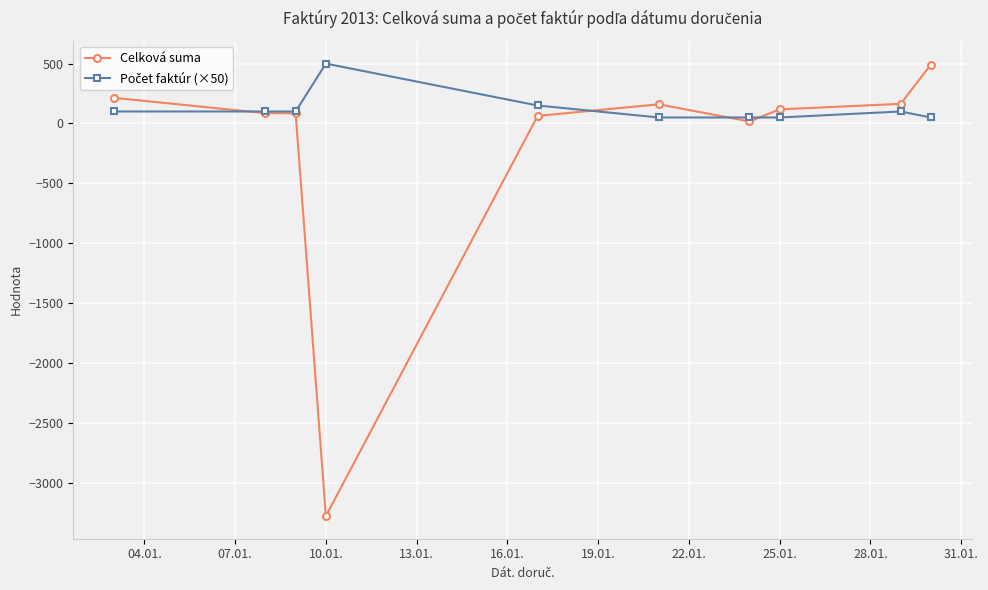

Count the number of categories in the chart.

10